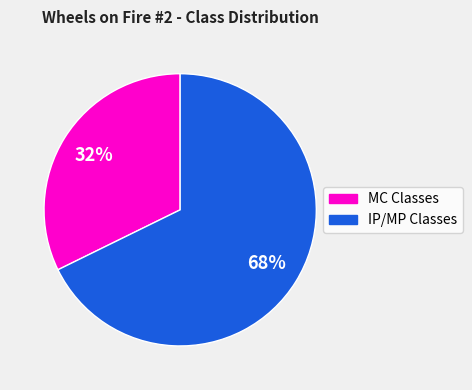

To the nearest percent, what is the average slice percentage?

50%